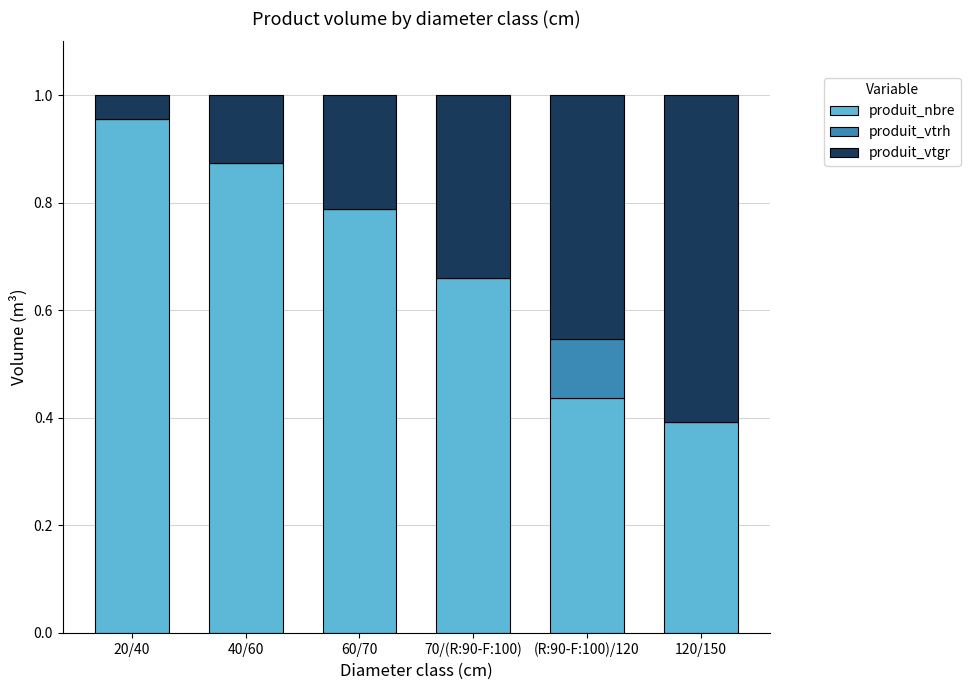

Is it true that produit_nbre equals 0.4 at (R:90-F:100)/120?

True